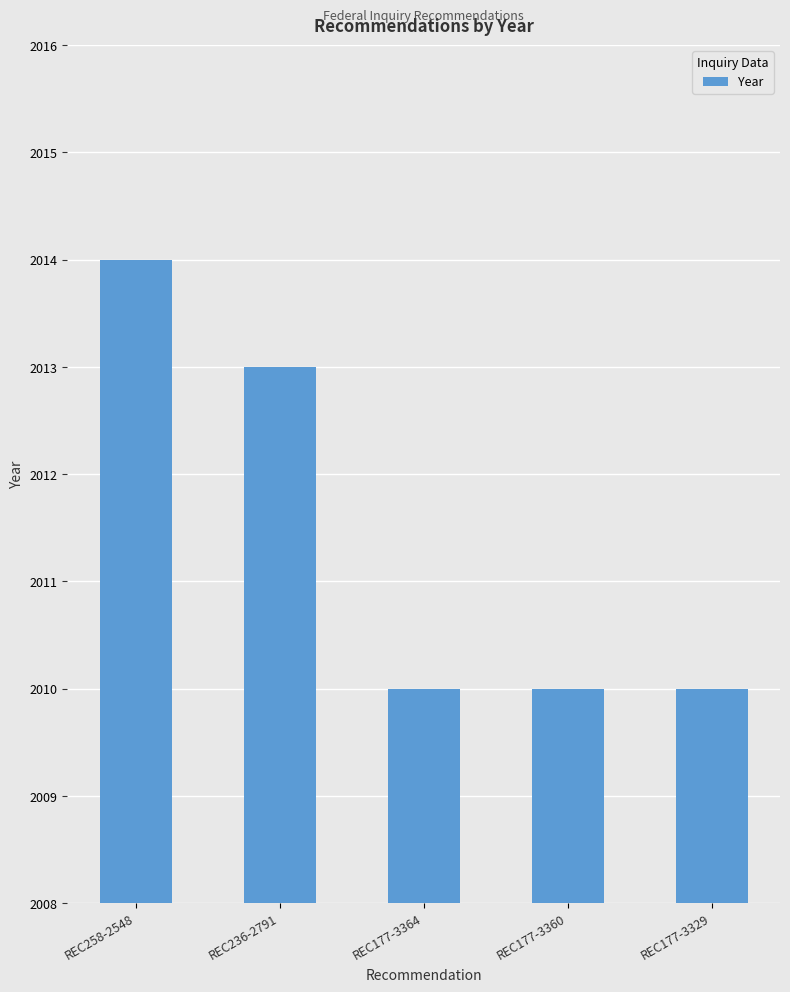

Is it true that the value at REC177-3329 is 2010?

True